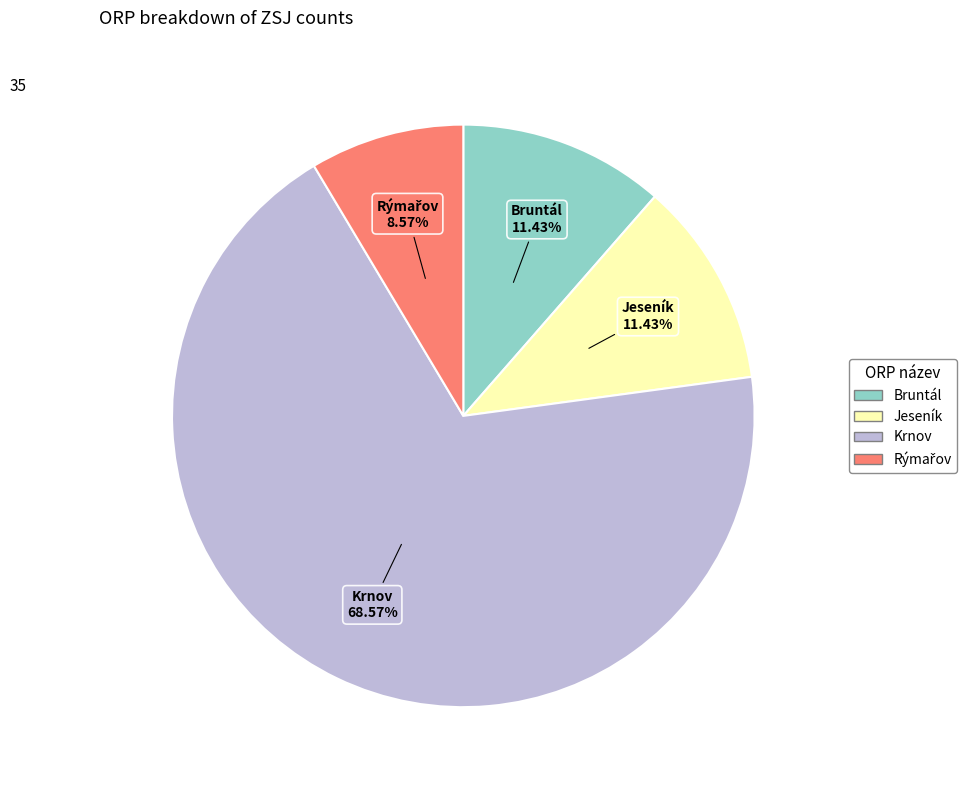

What percentage is the Bruntál slice, to the nearest percent?

11%